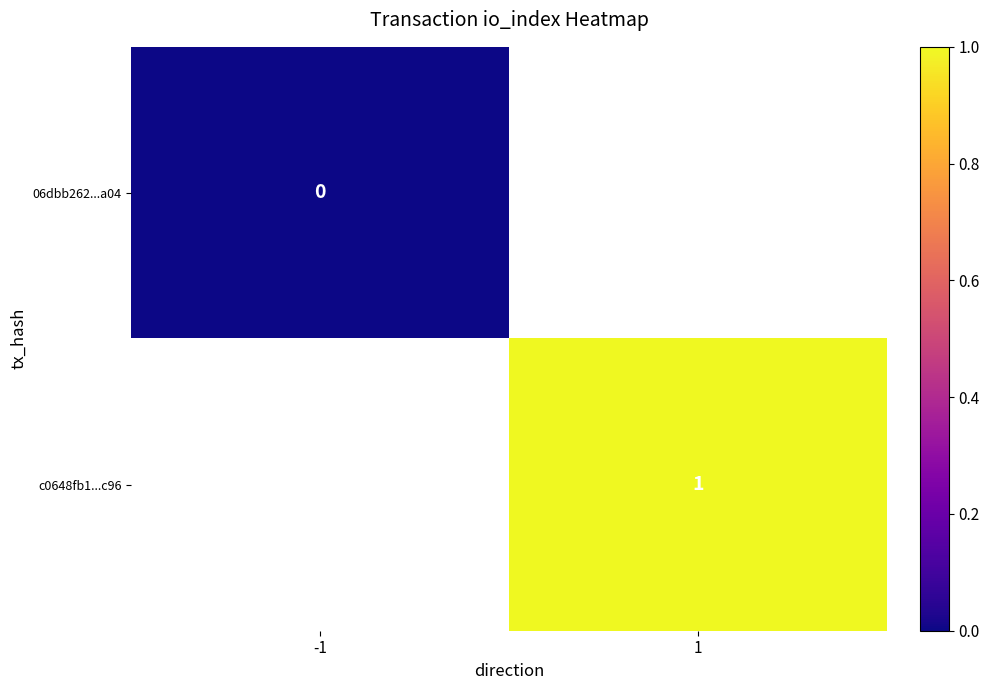

The value of c0648fb1...c96 at 1 is 1. True or false?

True